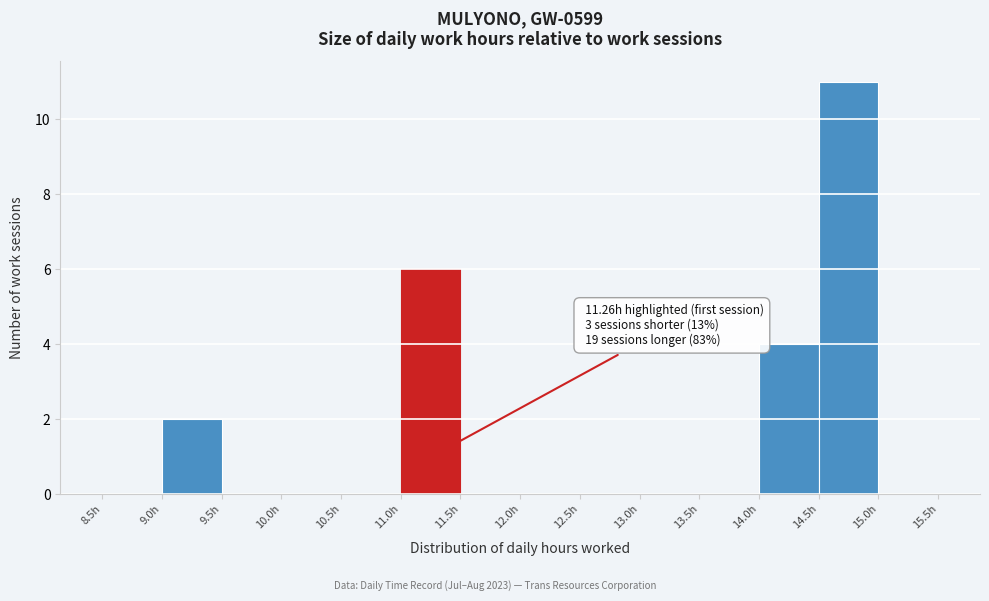

Over which range of the x-axis is the bar tallest?

14.5 to 15.0